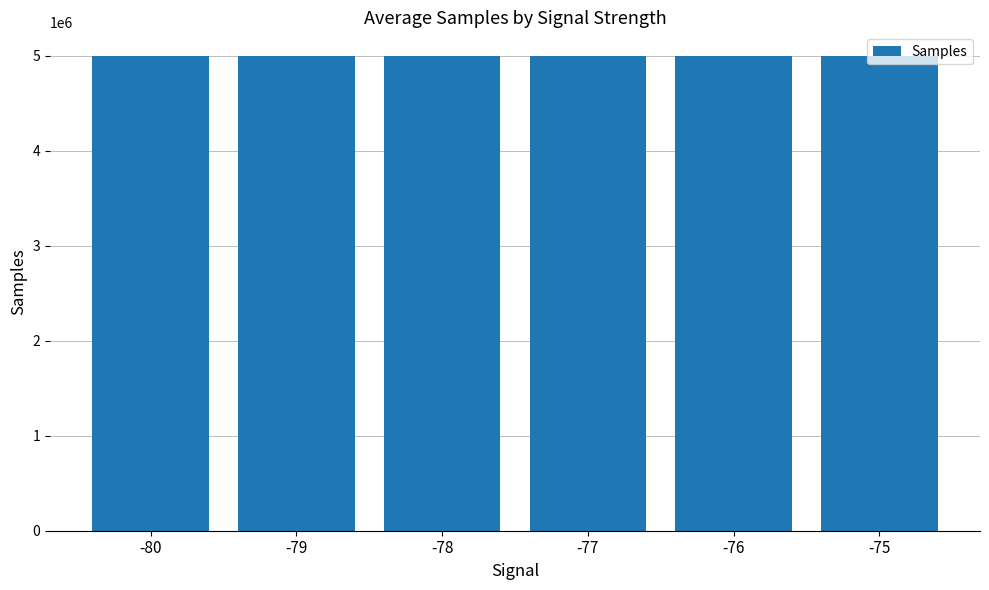

Read the value at -79.

4993204.0